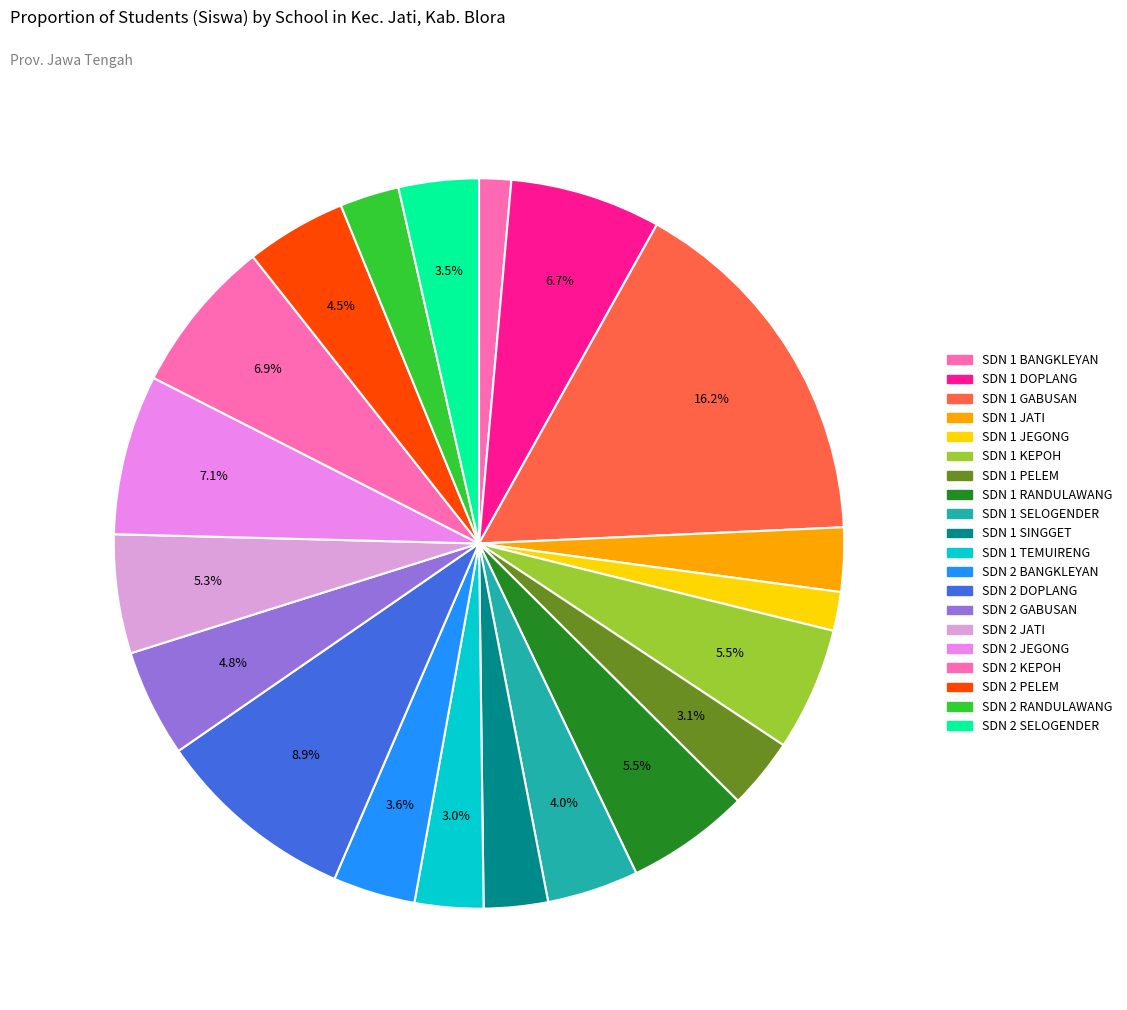

Is there any slice that represents more than half of the pie?

No